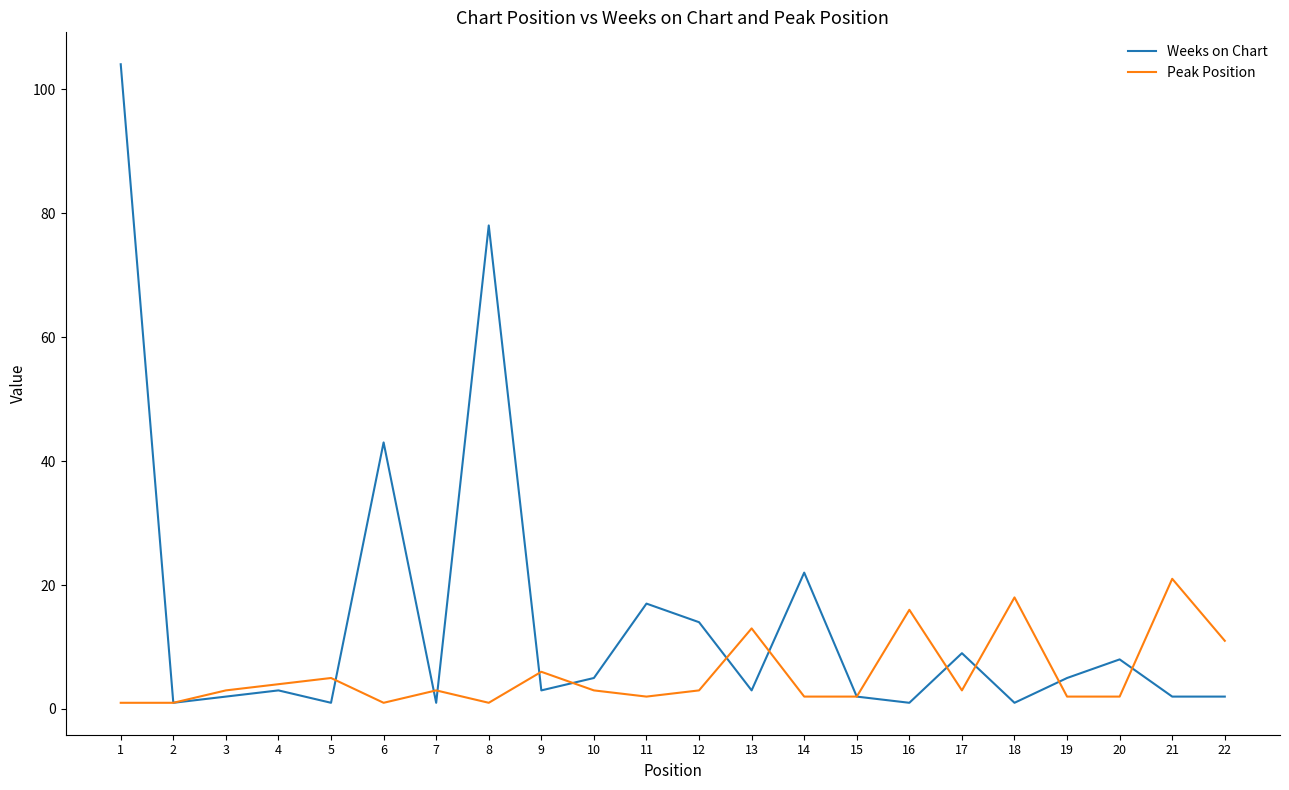

Which series has the widest spread of values?

Weeks on Chart